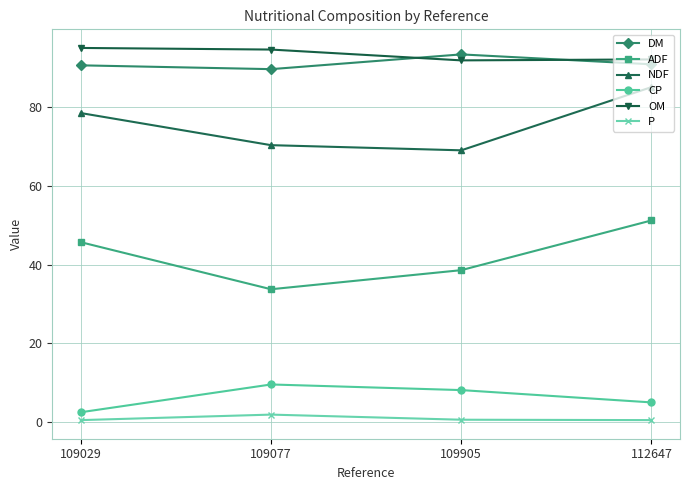

What is the value of the NDF point at the 1st from the left?

78.5